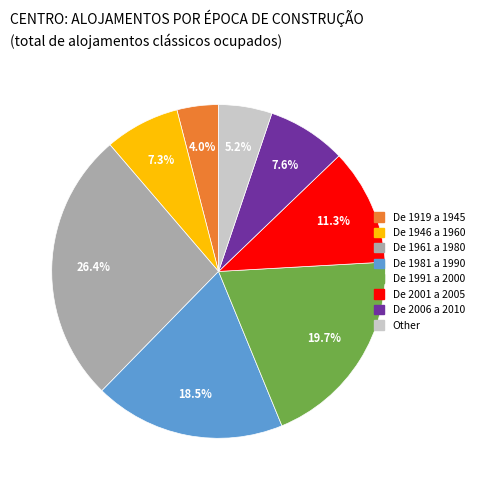

Does any single category account for the majority?

No